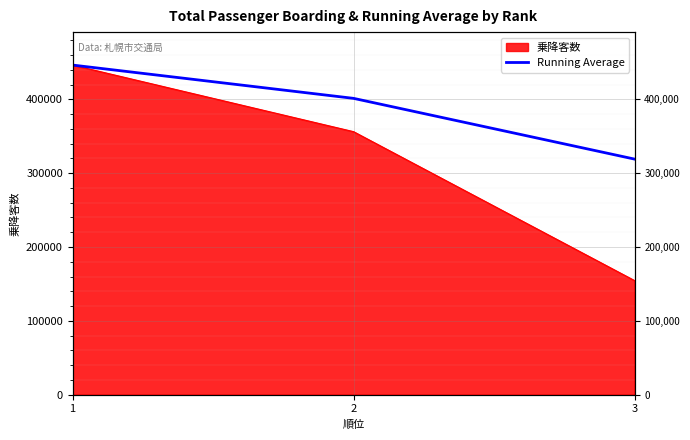

Rank the categories by value from lowest to highest.

3, 2, 1